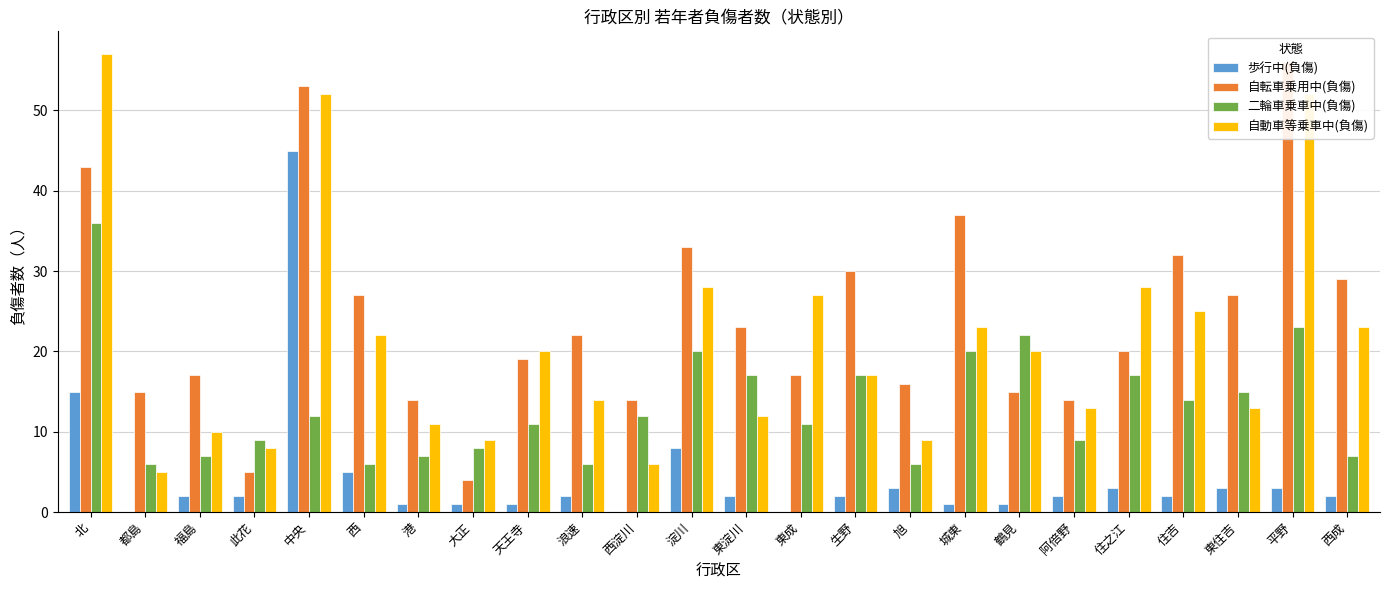

What is the difference between the maximum and minimum values in the 自転車乗用中(負傷) series?

52